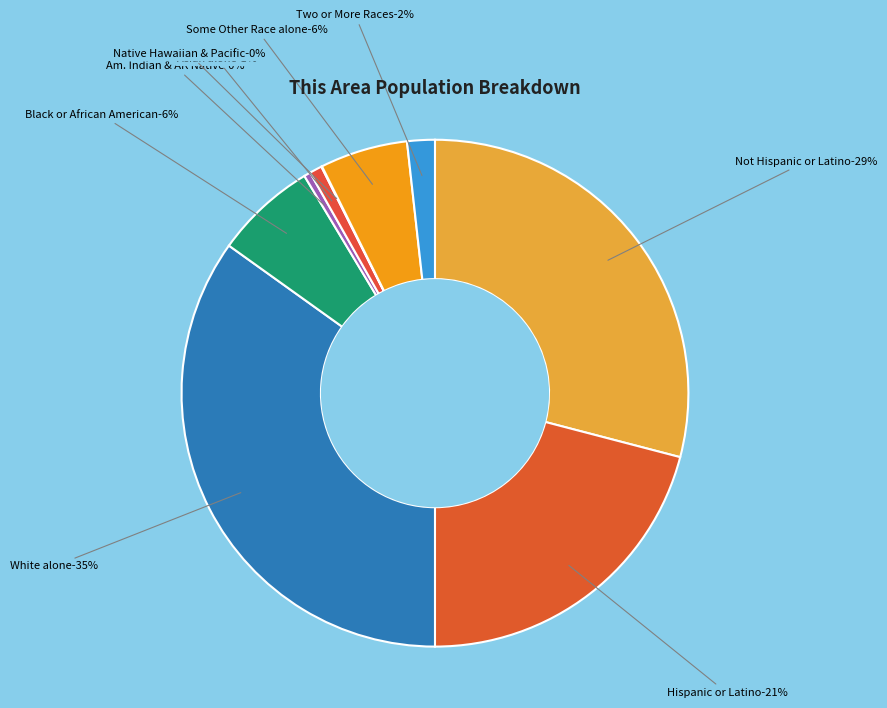

Does Two or More Races account for over 50% of the chart?

No